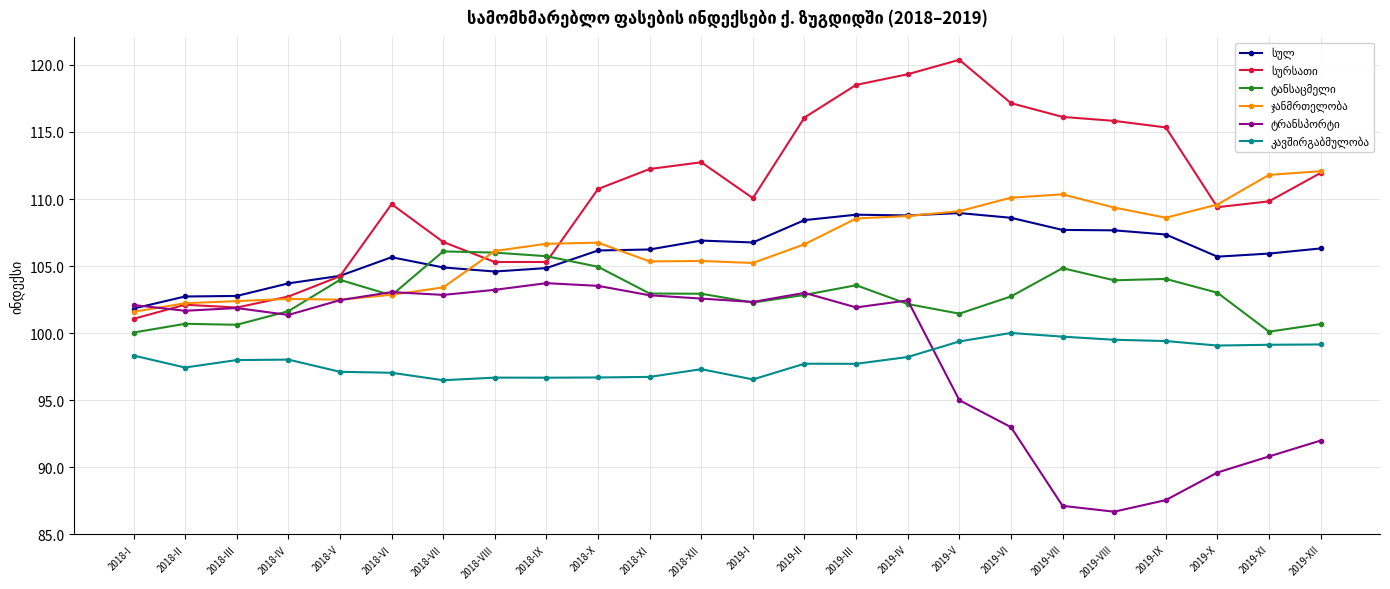

What position from the left is 2018-IX?

9